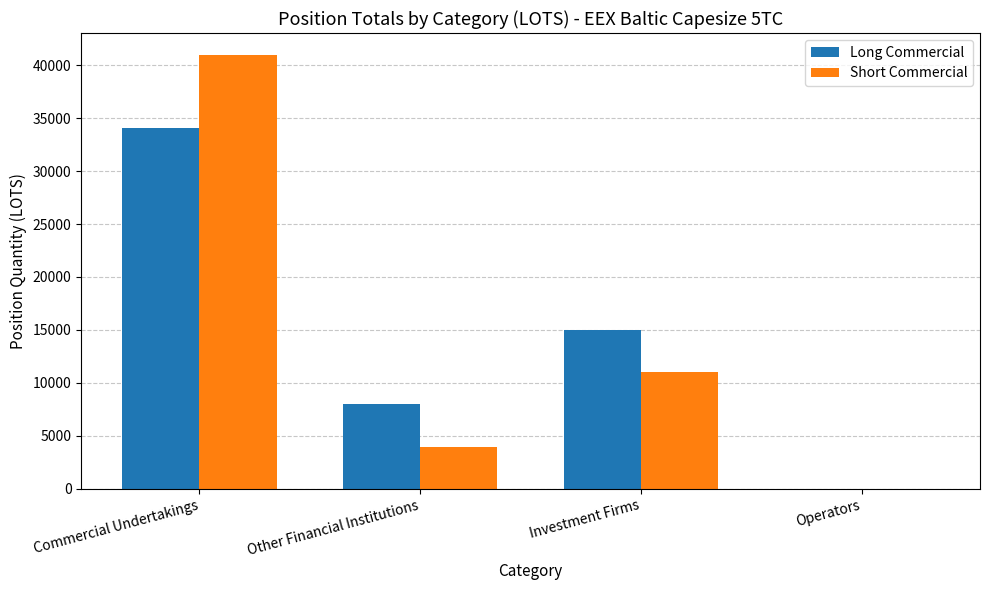

How many groups of bars are there?

4